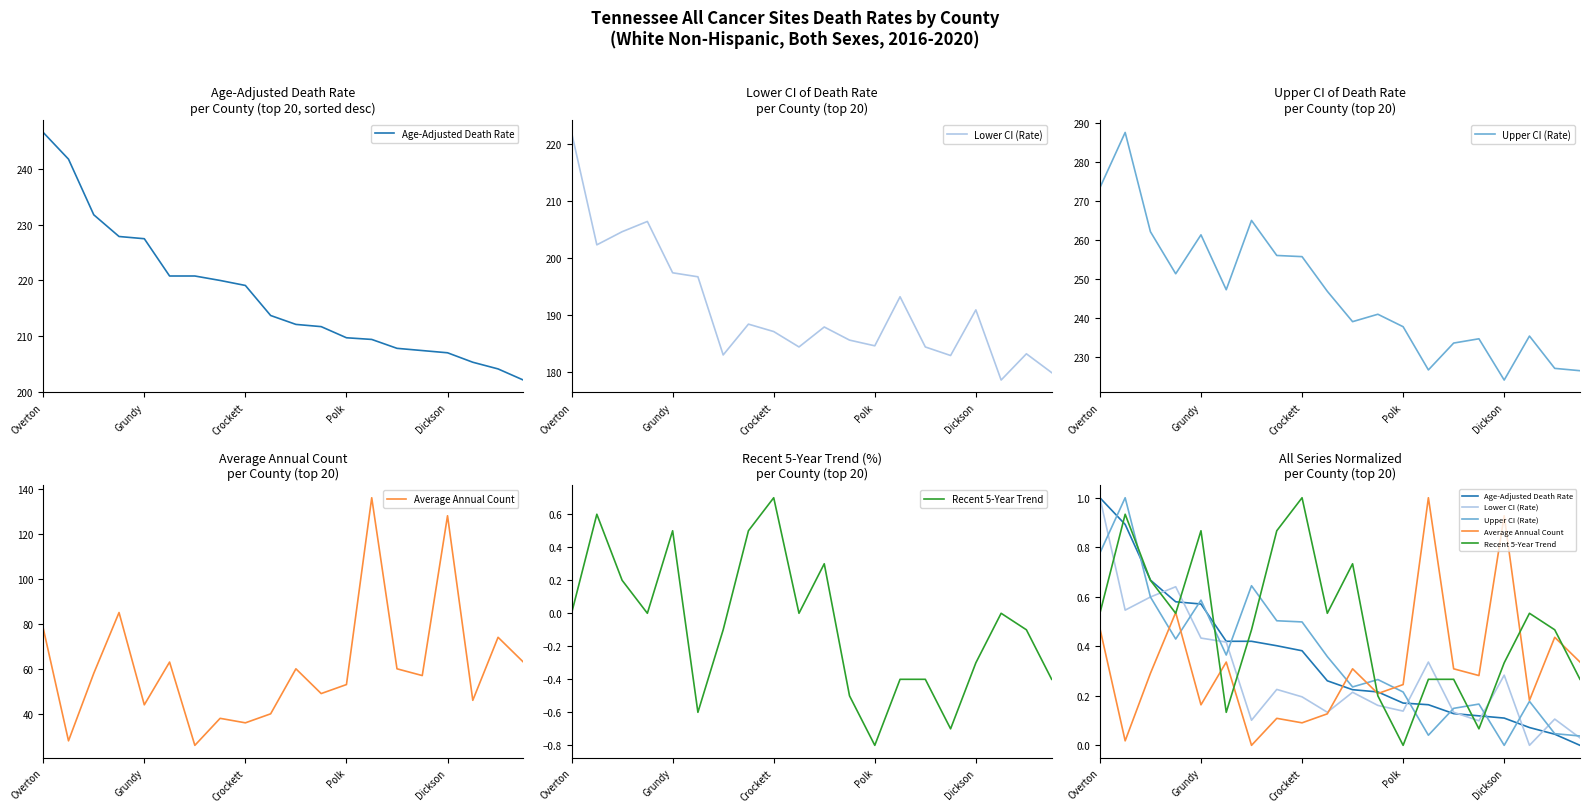

What are all the series names shown in the legend?

Age-Adjusted Death Rate, Lower CI (Rate), Upper CI (Rate), Average Annual Count, Recent 5-Year Trend